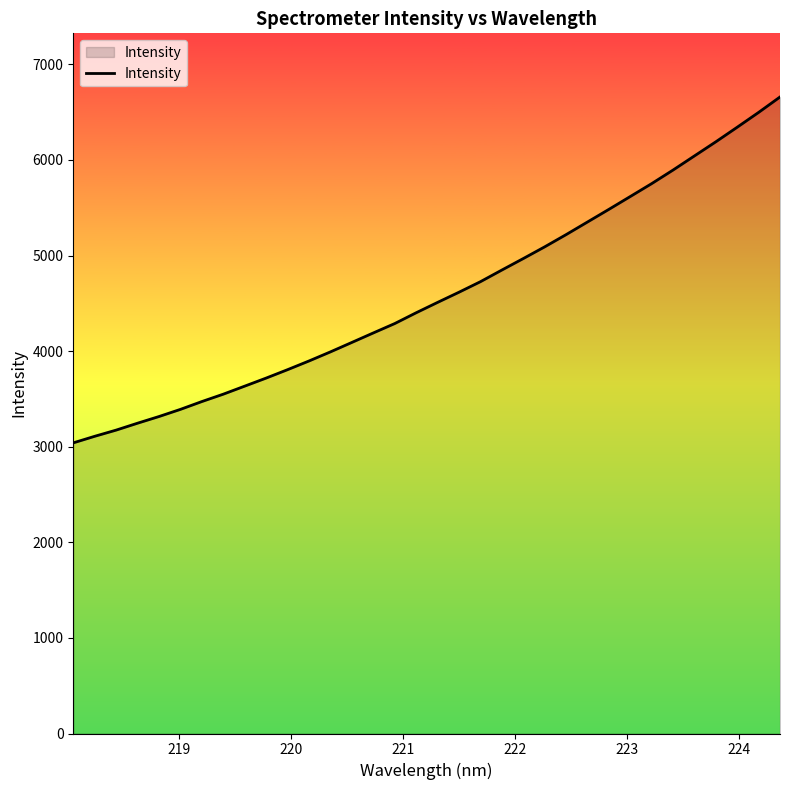

What is the smallest value displayed?

3040.5